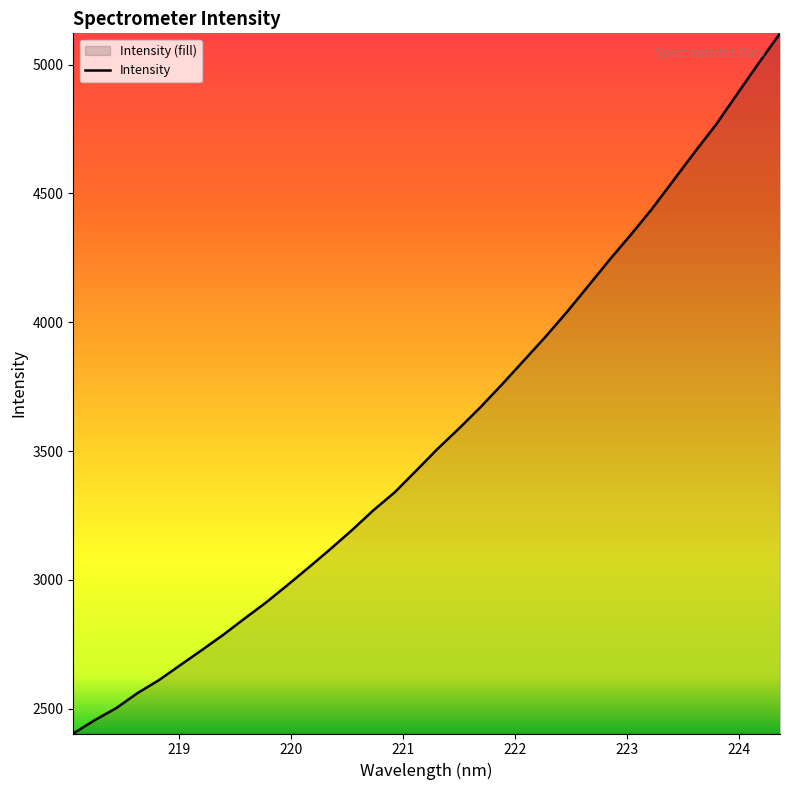

What is the difference between the maximum and minimum values?

2717.0